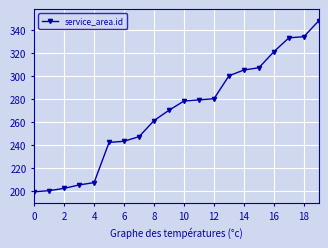

What is the minimum value shown in the chart?

199